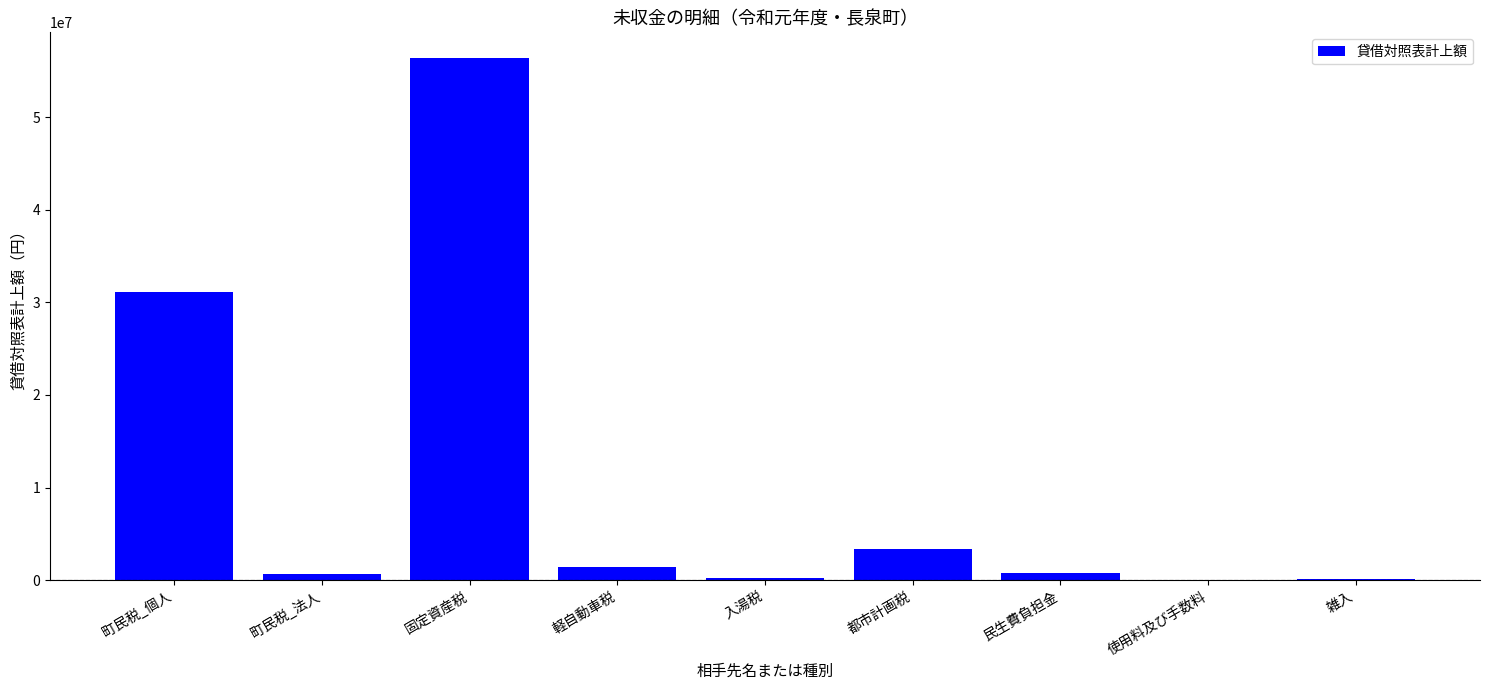

What is the average value?

10446932